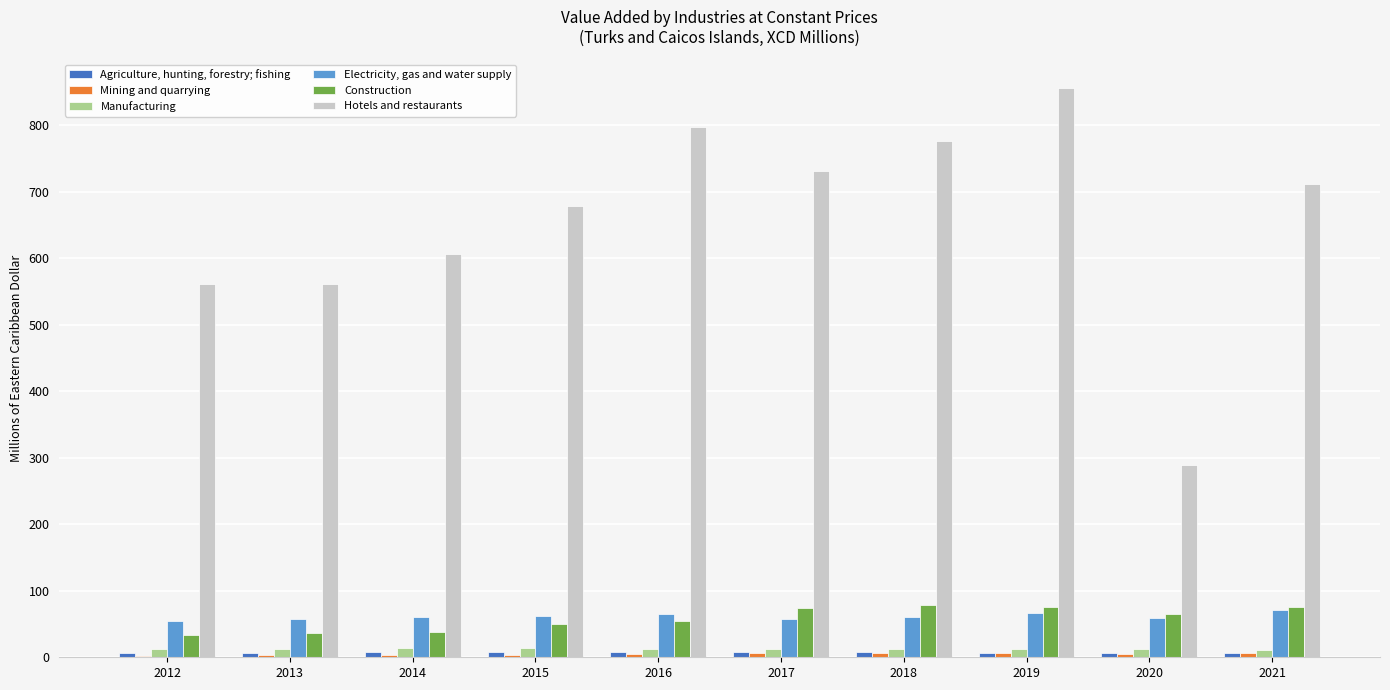

Count the number of categories in the chart.

10